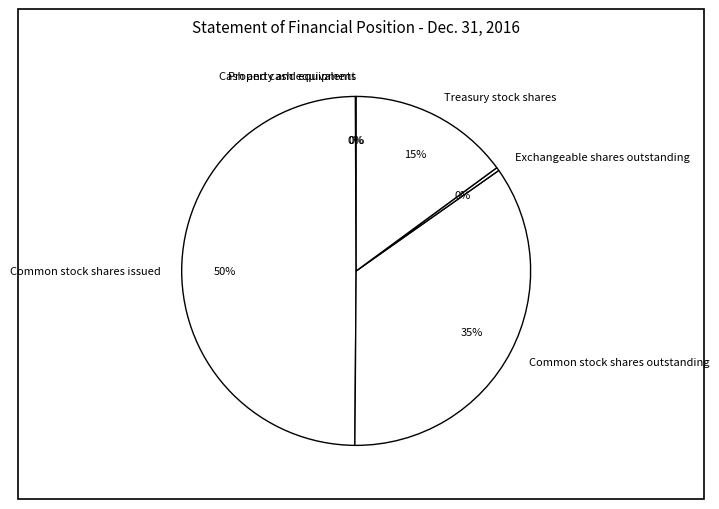

The Treasury stock shares slice represents 15% of the pie. True or false?

True